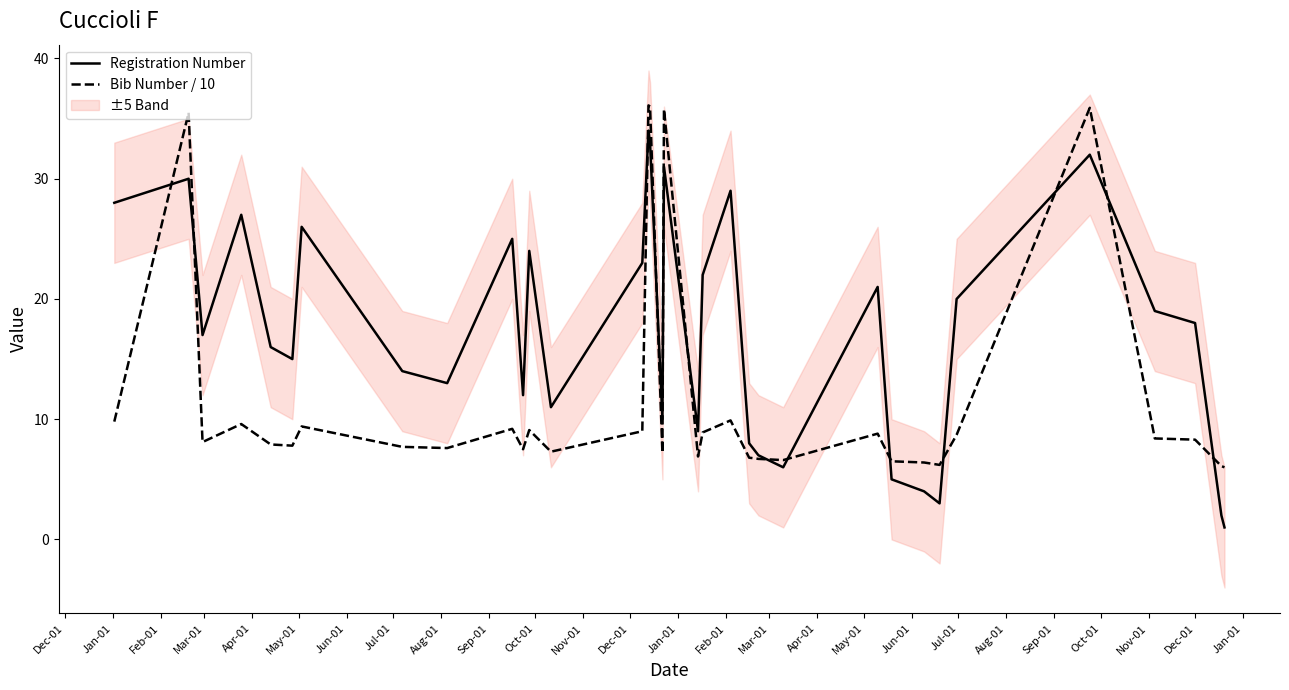

Reading left to right, list all the values displayed in this chart.

Registration Number: 28.0	30.0	17.0	27.0	16.0	15.0	26.0	14.0	13.0	25.0	12.0	24.0	11.0	23.0	34.0	33.0	10.0	31.0	9.0	22.0	29.0	8.0	7.0	6.0	21.0	5.0	4.0	3.0	20.0	32.0	19.0	18.0	2.0	1.0
Bib Number / 10: 9.8	35.5	8.1	9.6	7.9	7.8	9.4	7.7	7.6	9.2	7.5	9.1	7.3	9.0	36.1	36.0	7.2	35.8	6.9	8.9	9.9	6.8	6.7	6.6	8.8	6.5	6.4	6.2	8.7	35.9	8.4	8.3	6.1	6.0